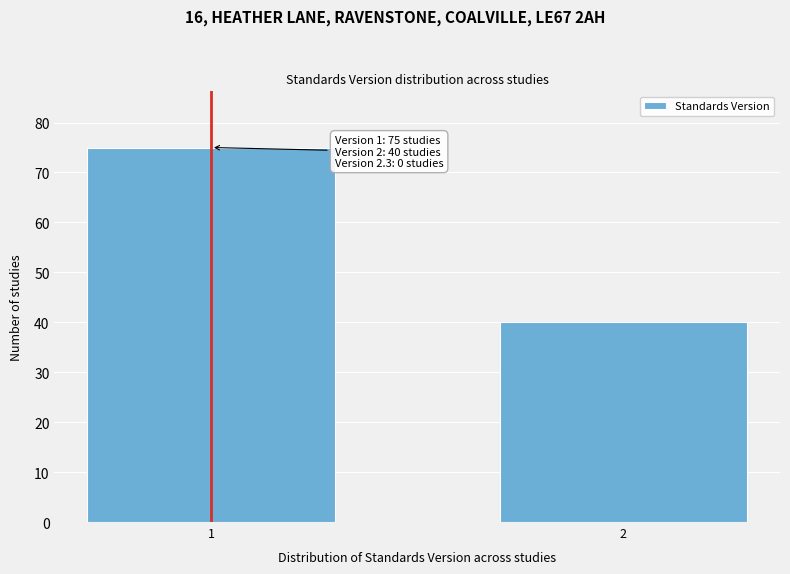

Reading left to right, extract all data points from this chart.

1=75	2=40